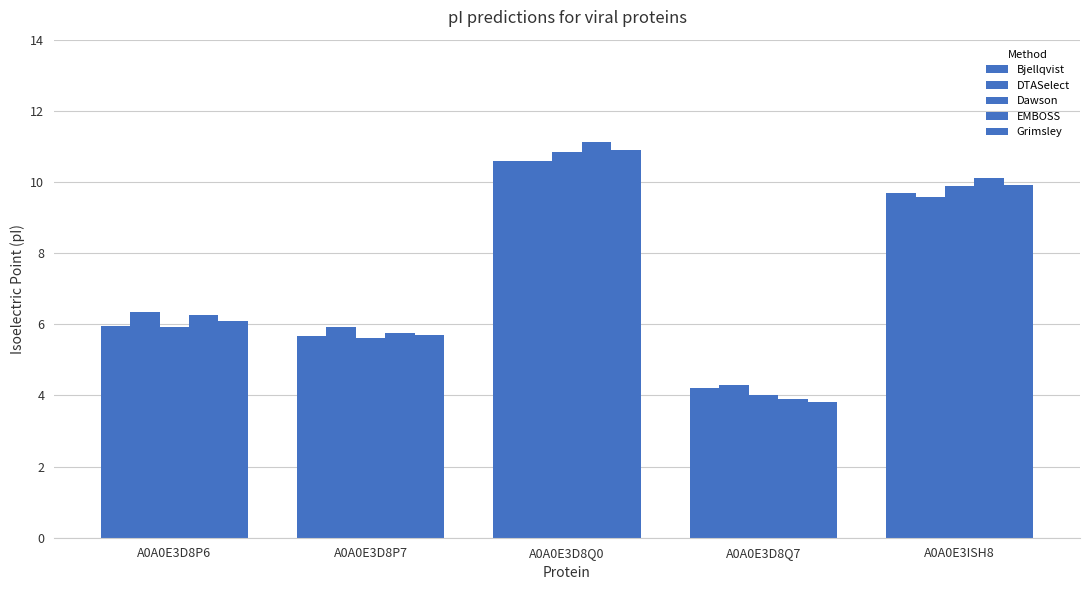

How many data points in Bjellqvist are above 5?

4